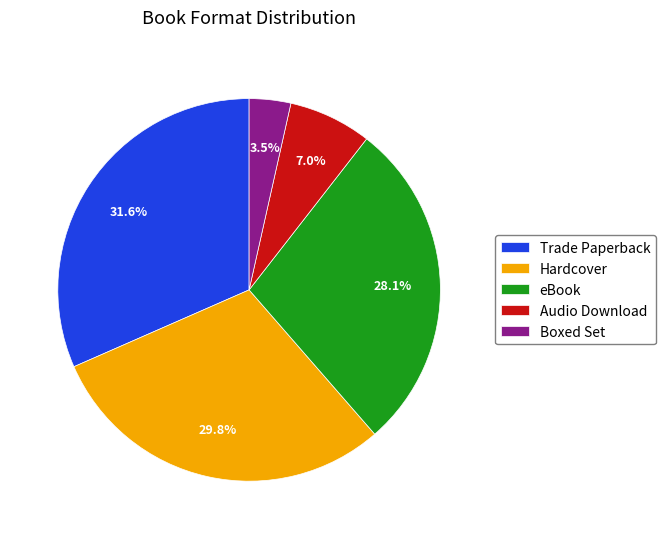

How many segments does this pie chart have?

5